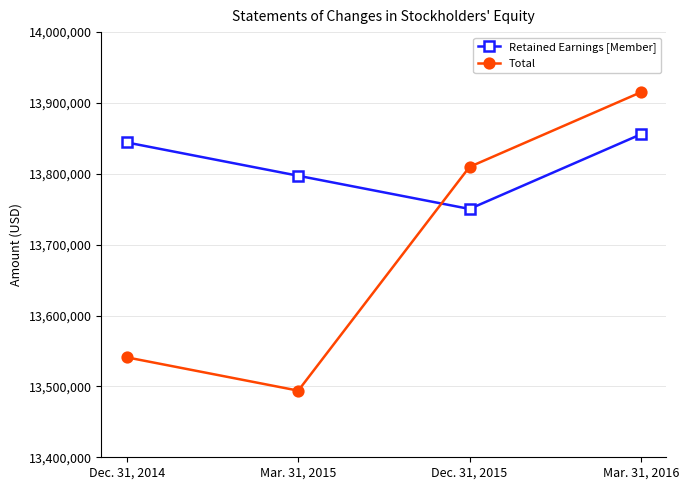

How many intersections are there between Total and Retained Earnings [Member]?

1